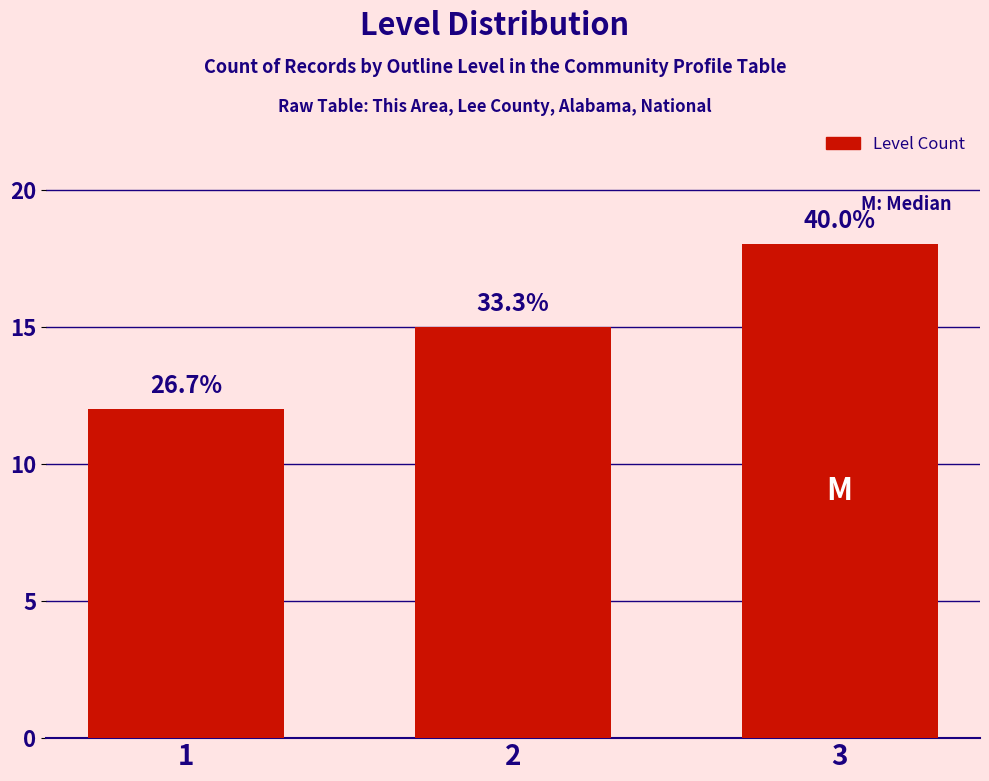

Are the bars horizontal?

No